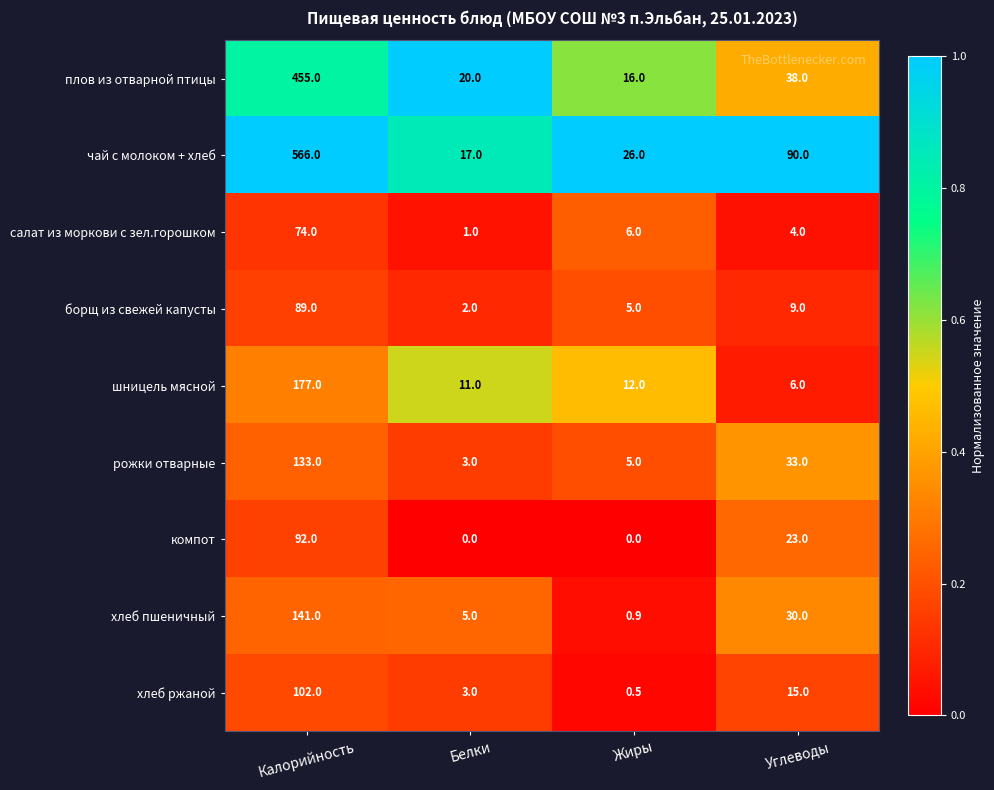

Which series changed the most between Калорийность and Углеводы?

чай с молоком + хлеб